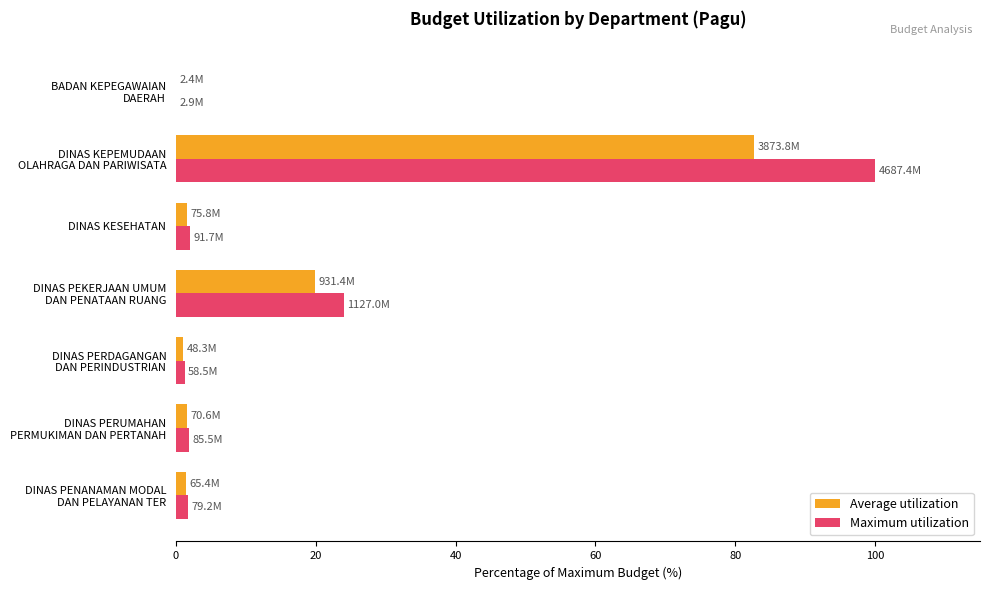

What is the maximum value for Maximum utilization?

100.0